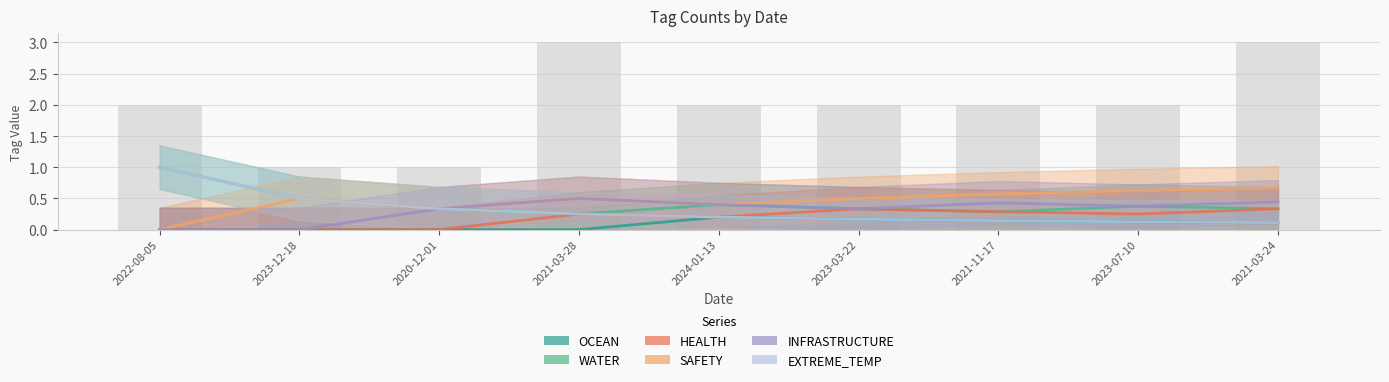

True or false: INFRASTRUCTURE has a value of 0.6 at 2024-01-13.

False